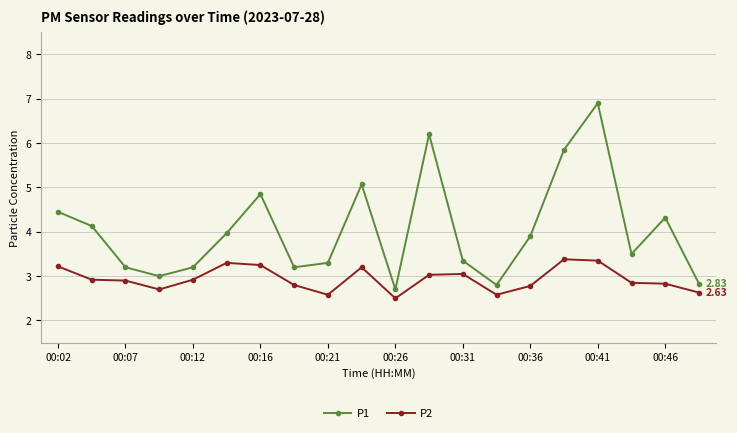

Does the chart display data point markers on the line(s)?

Yes